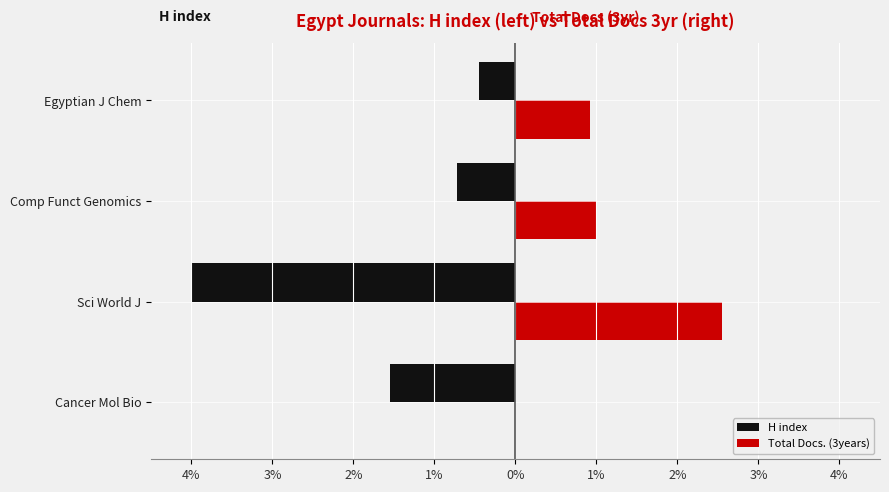

What is the value of the Total Docs. (3years) bar at the 2nd from the left?

2.5